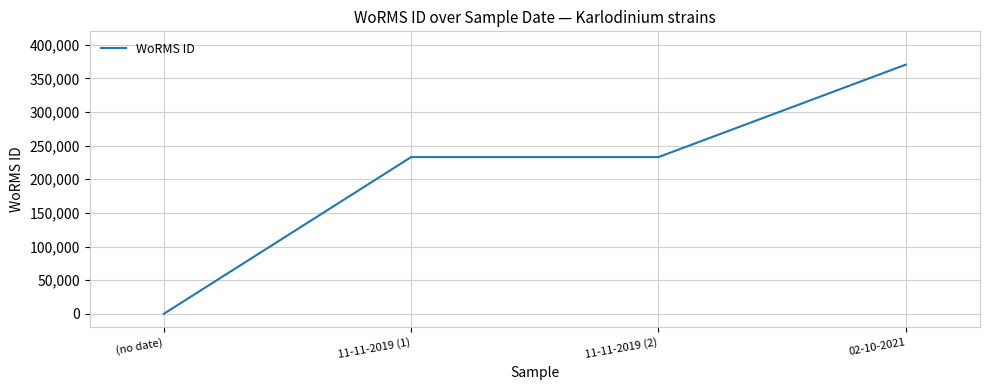

Read the value at 02-10-2021.

370510